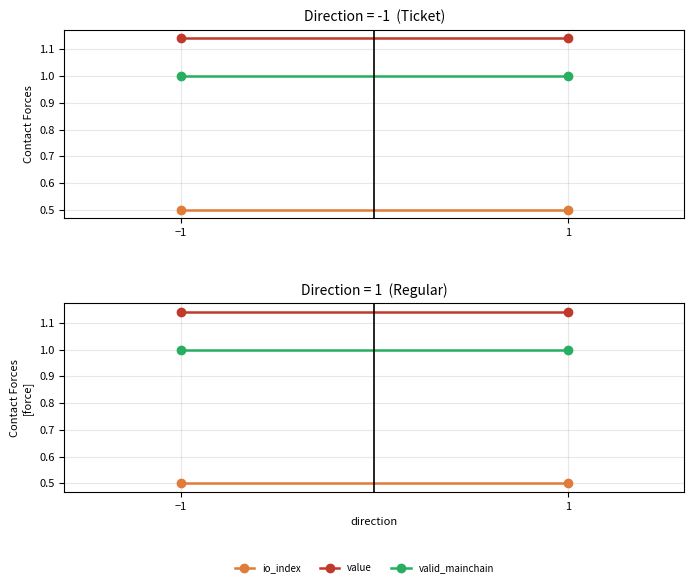

Read the io_index value at 1.

0.5